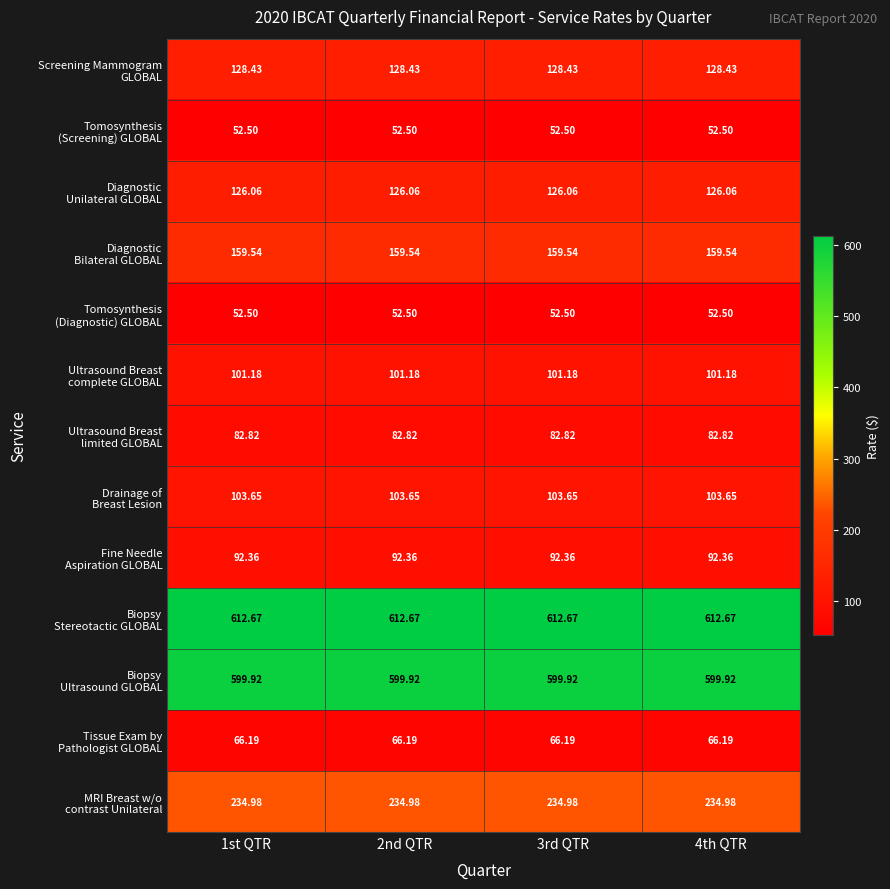

What is the total value across all series at 1st QTR?

2412.8